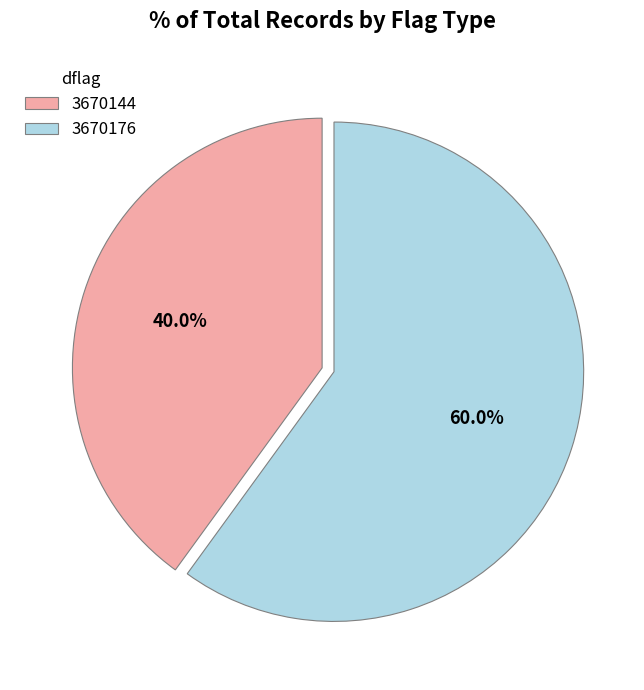

What is the smallest slice in the pie chart?

3670144